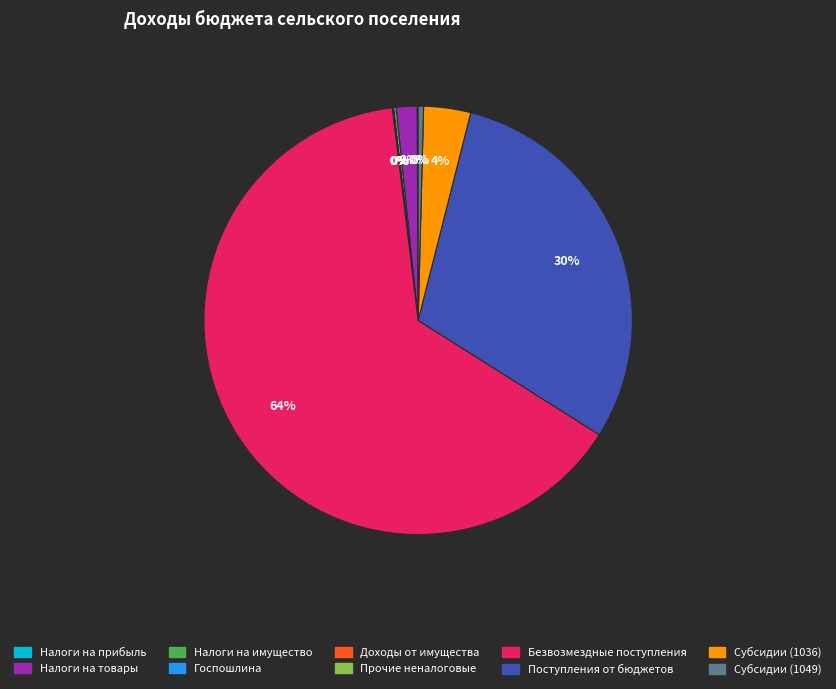

Which slice is the largest?

Безвозмездные поступления